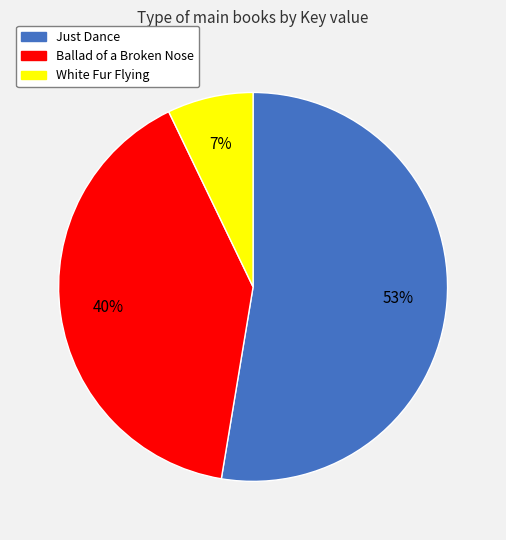

Does any single category account for the majority?

Yes